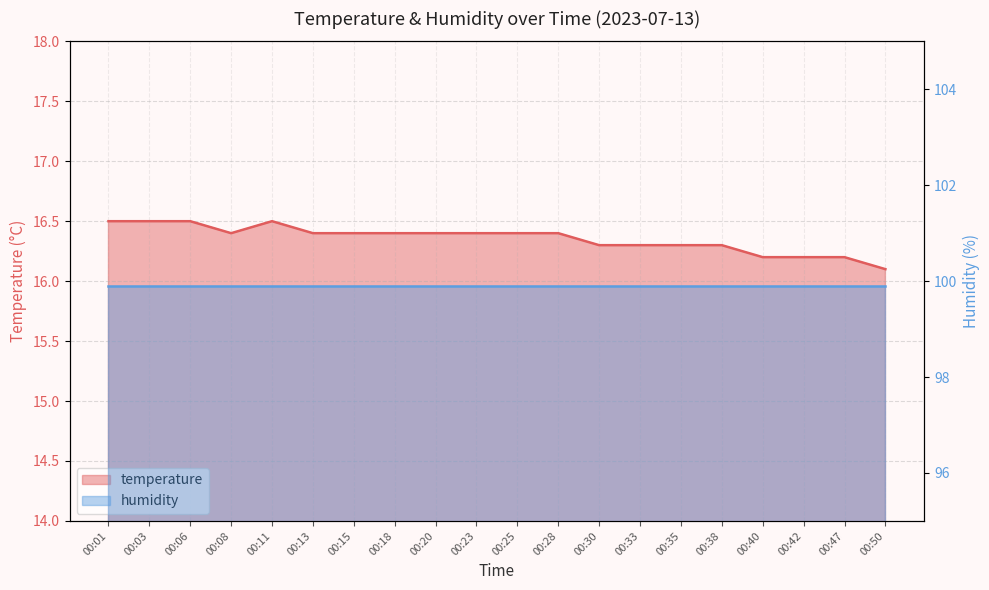

Which label corresponds to the largest value in the chart?

00:01